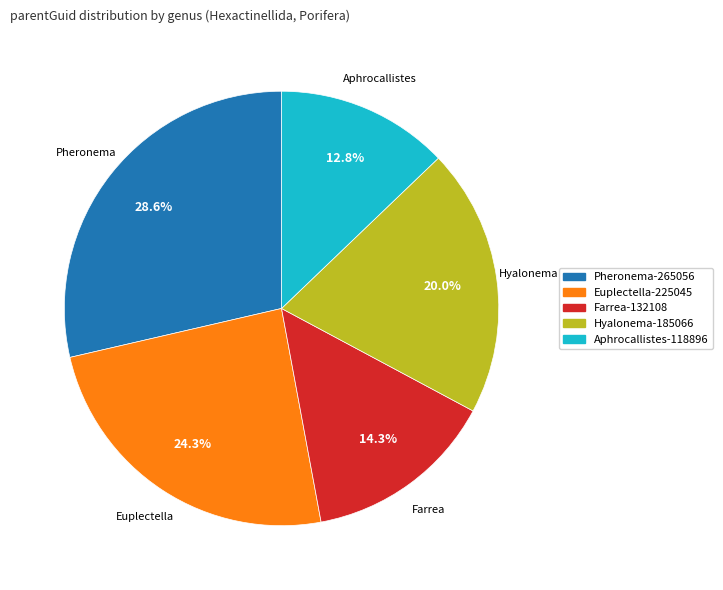

Is there a majority slice in this chart?

No